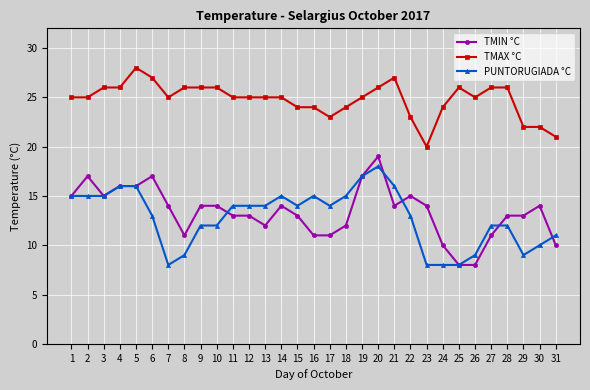

How many distinct data groups are displayed?

3